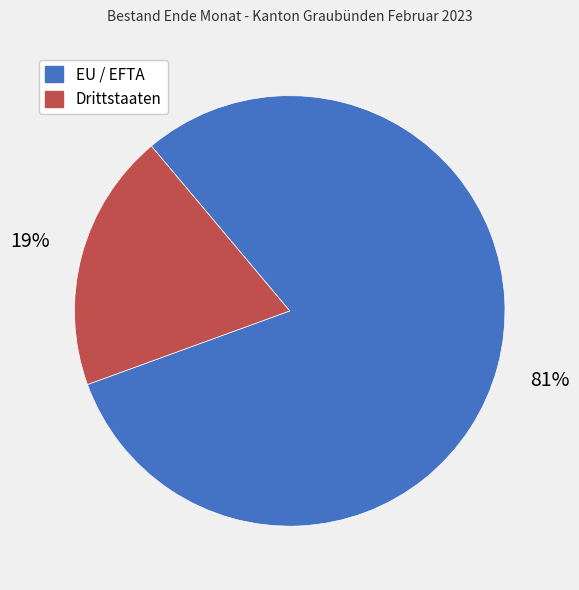

How many slices are in this pie chart?

2